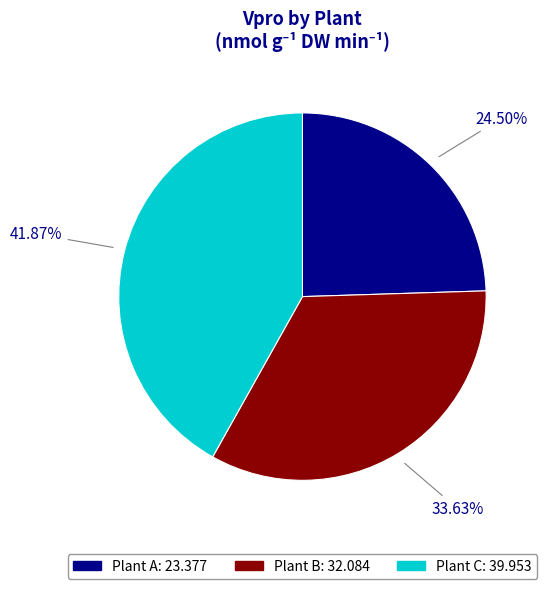

How many segments does this pie chart have?

3